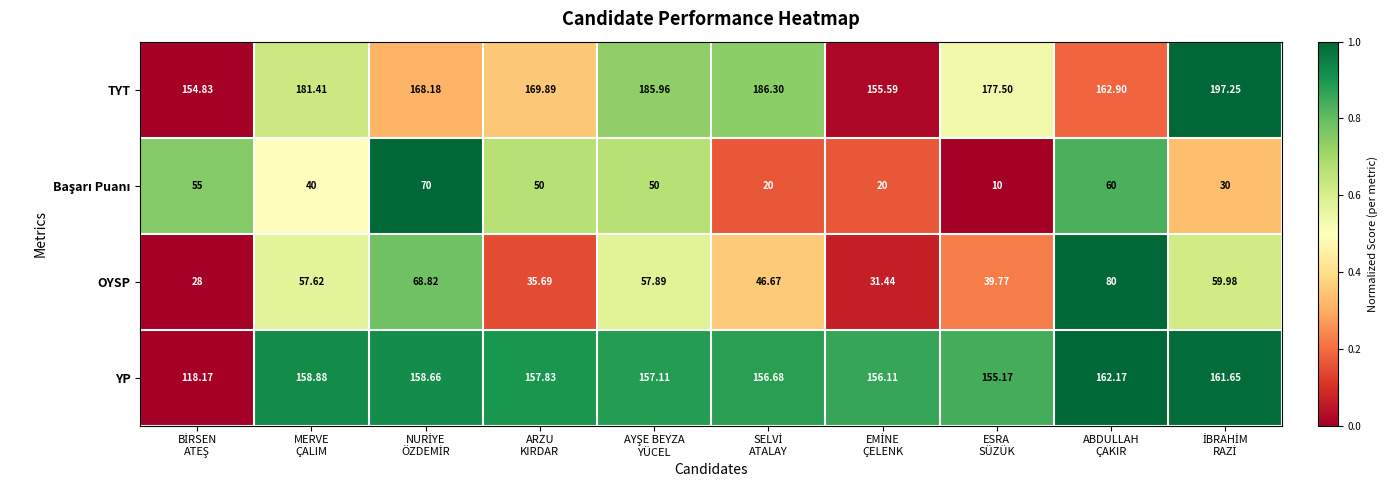

Count the number of categories in the chart.

10